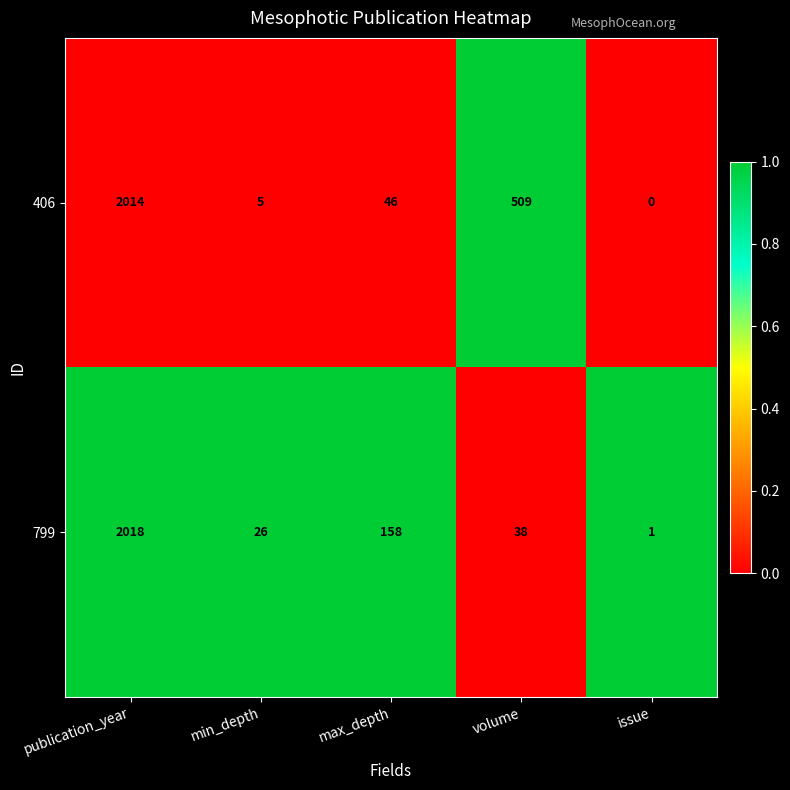

At which label does 799 first exceed 38?

publication_year